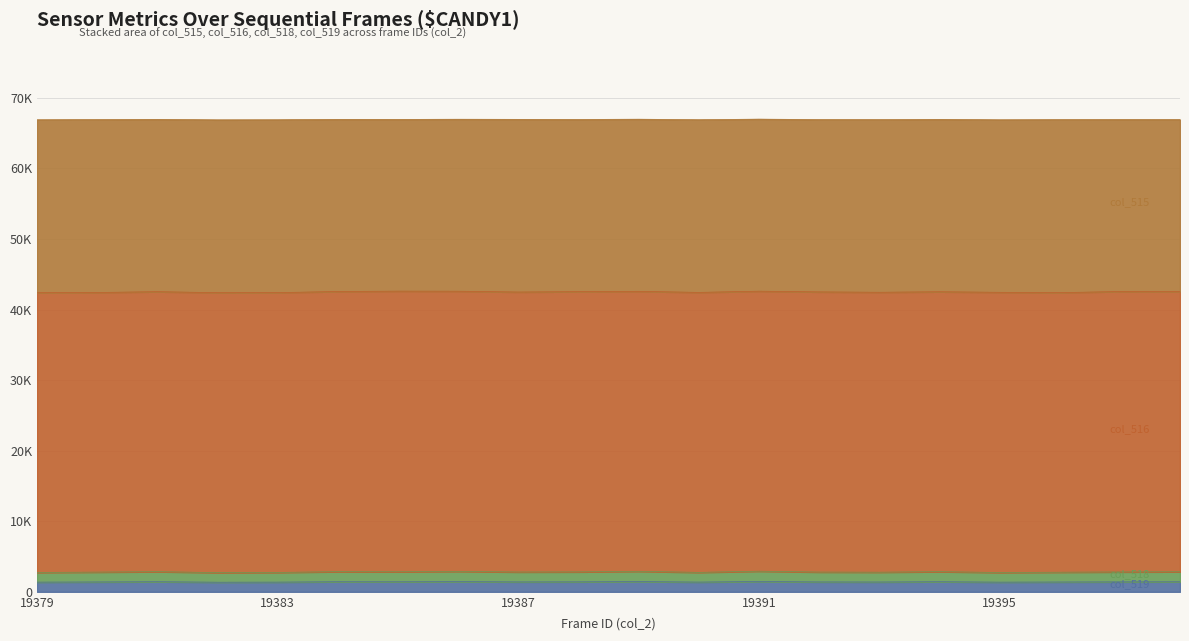

The value of col_2_seq at 19393 is 34173. True or false?

False